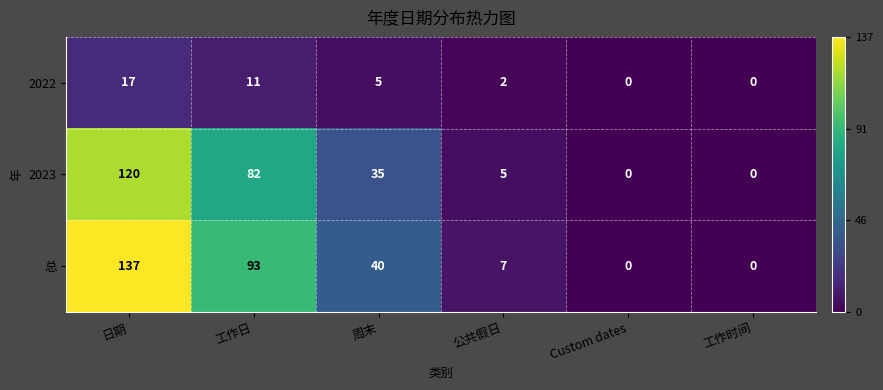

At how many categories does at least one series exceed 16?

3